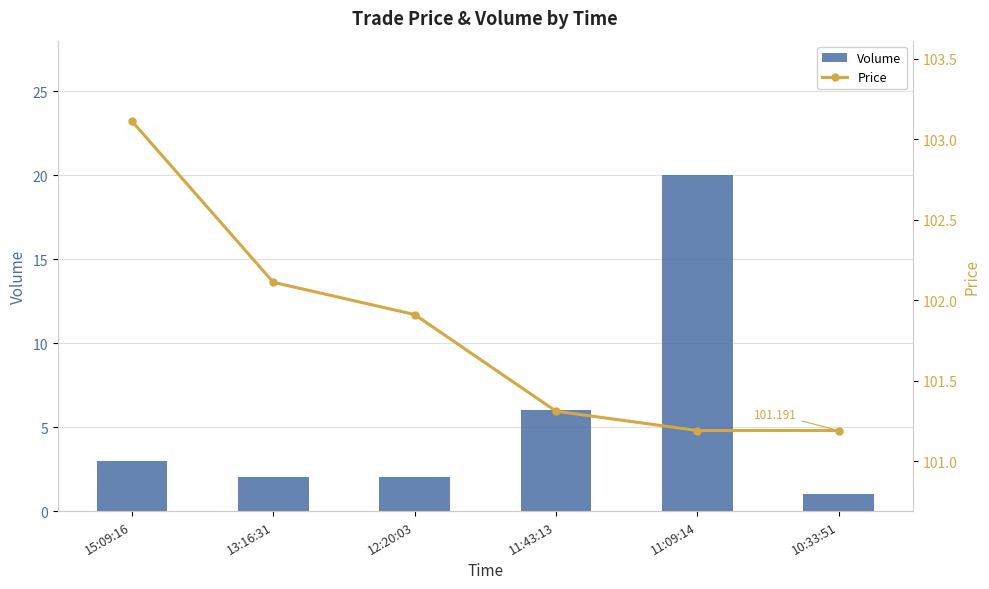

What is the average value of the Volume series?

5.7